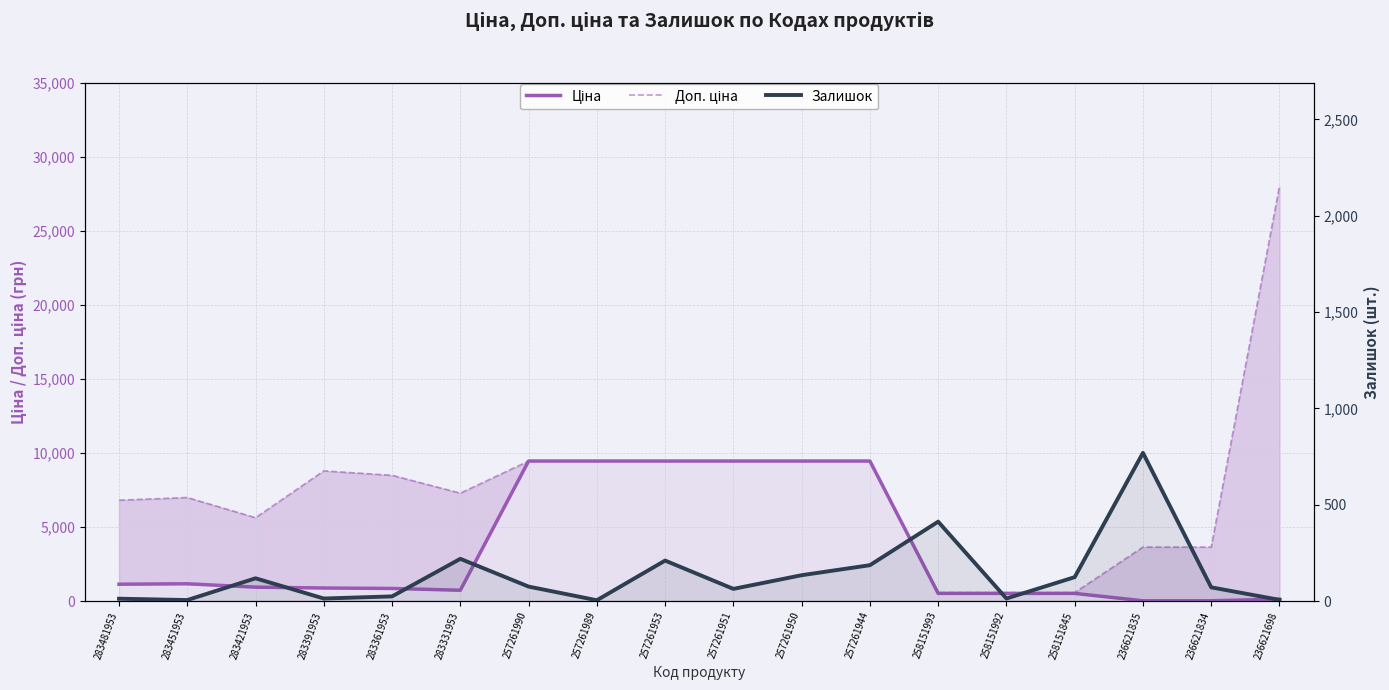

Rank the series at 283391953 from highest to lowest value.

Доп. ціна, Ціна, Залишок